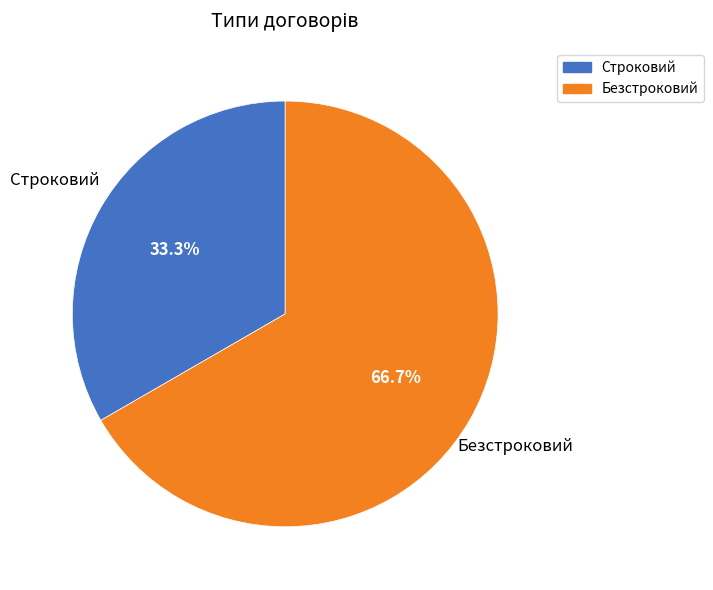

Which slice is the largest?

Безстроковий